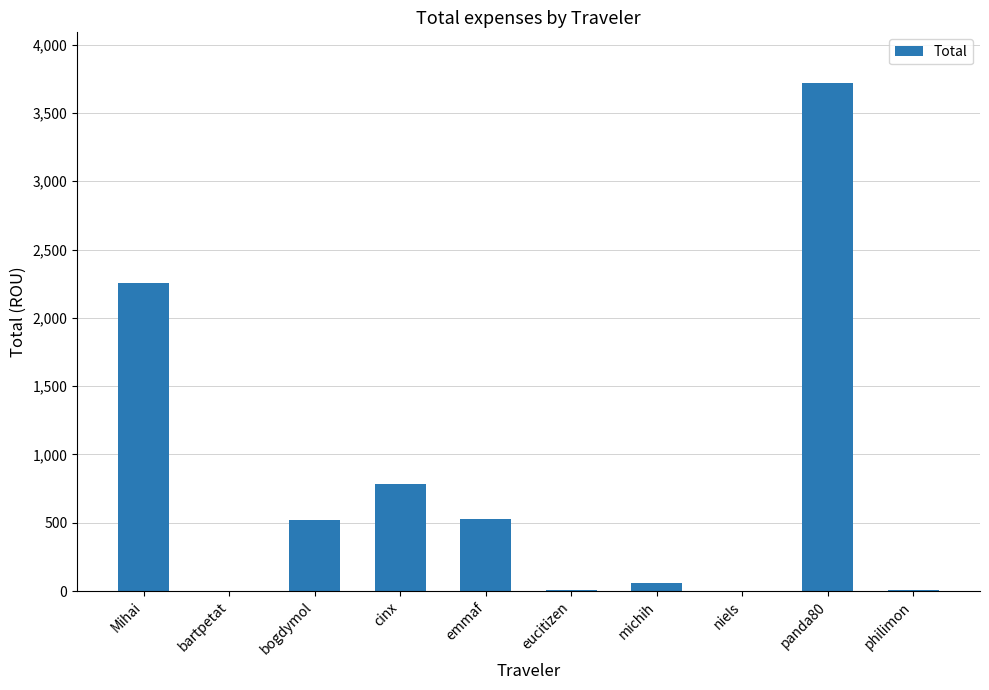

What is the sum of all values?

7886.6